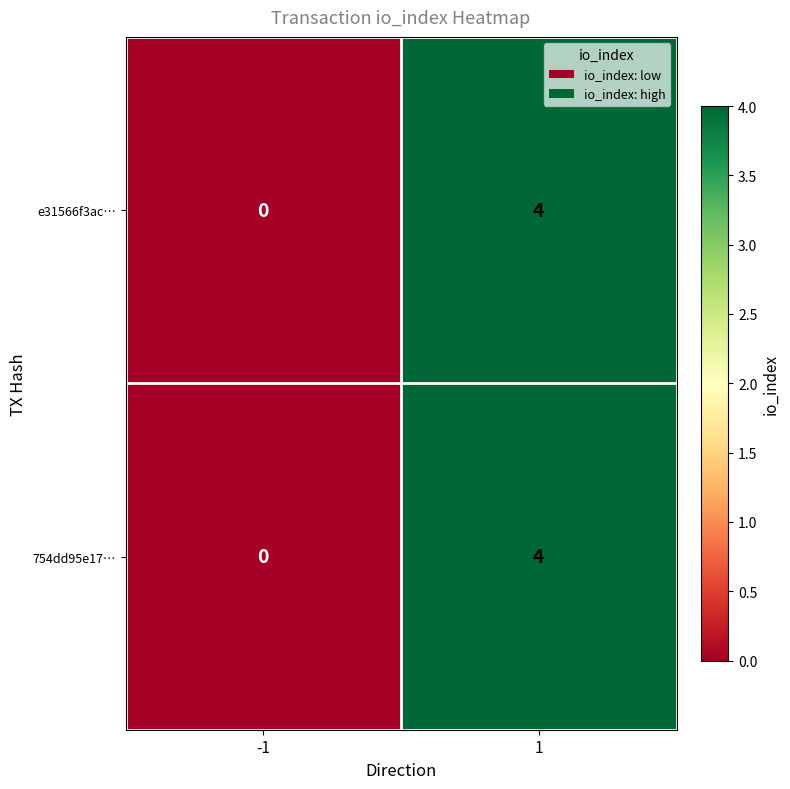

What is the maximum value shown in the chart?

4